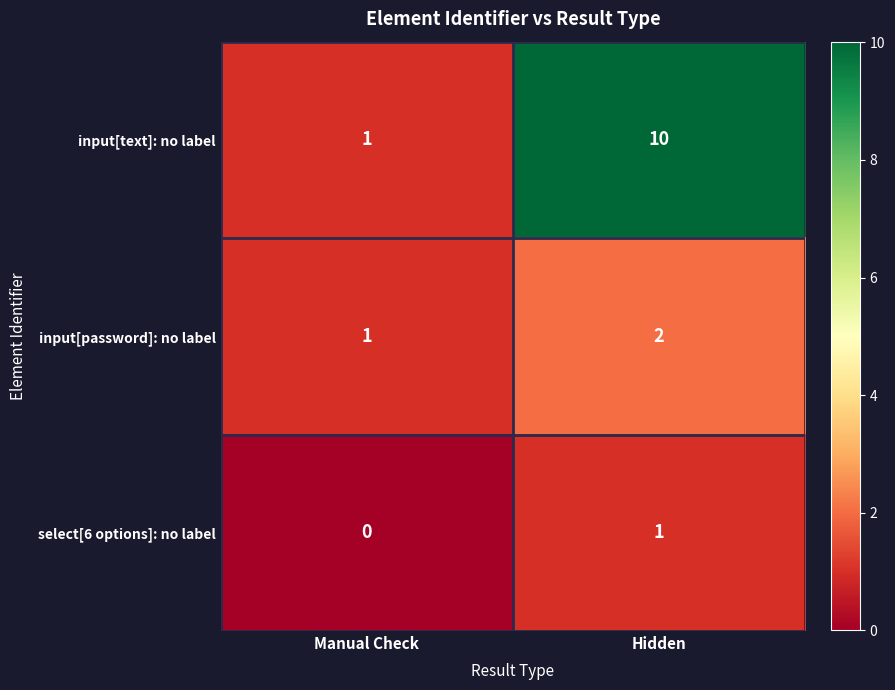

What is the difference between the highest and lowest values at Manual Check?

1